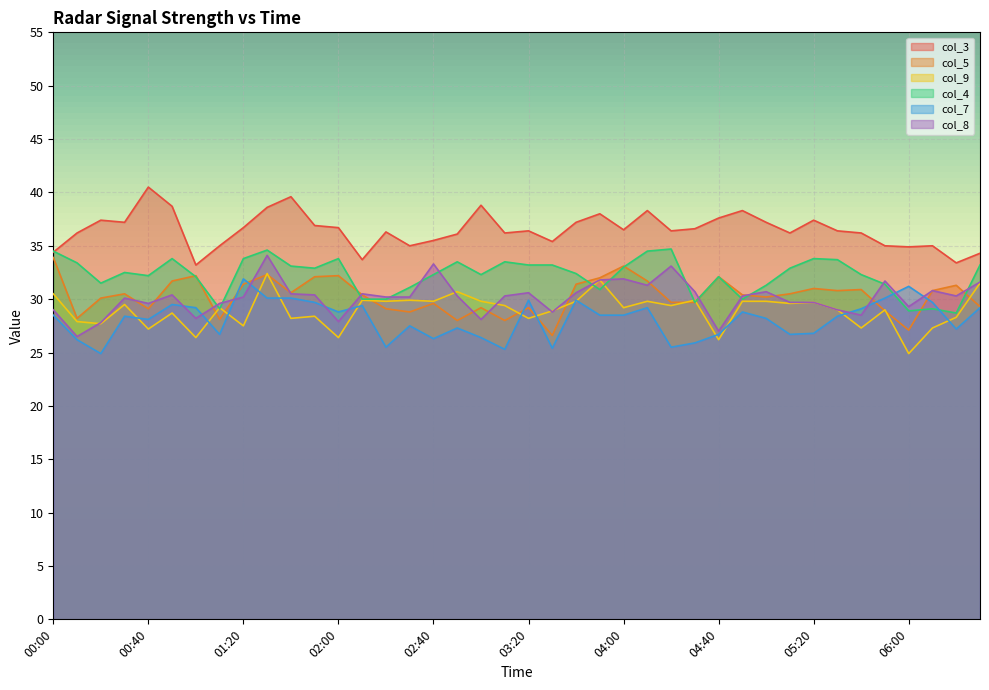

What position from the left is 04:20?

27